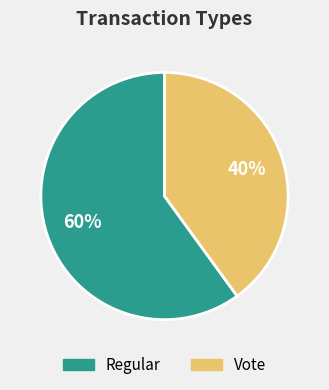

Between Regular and Vote, which is larger?

Regular